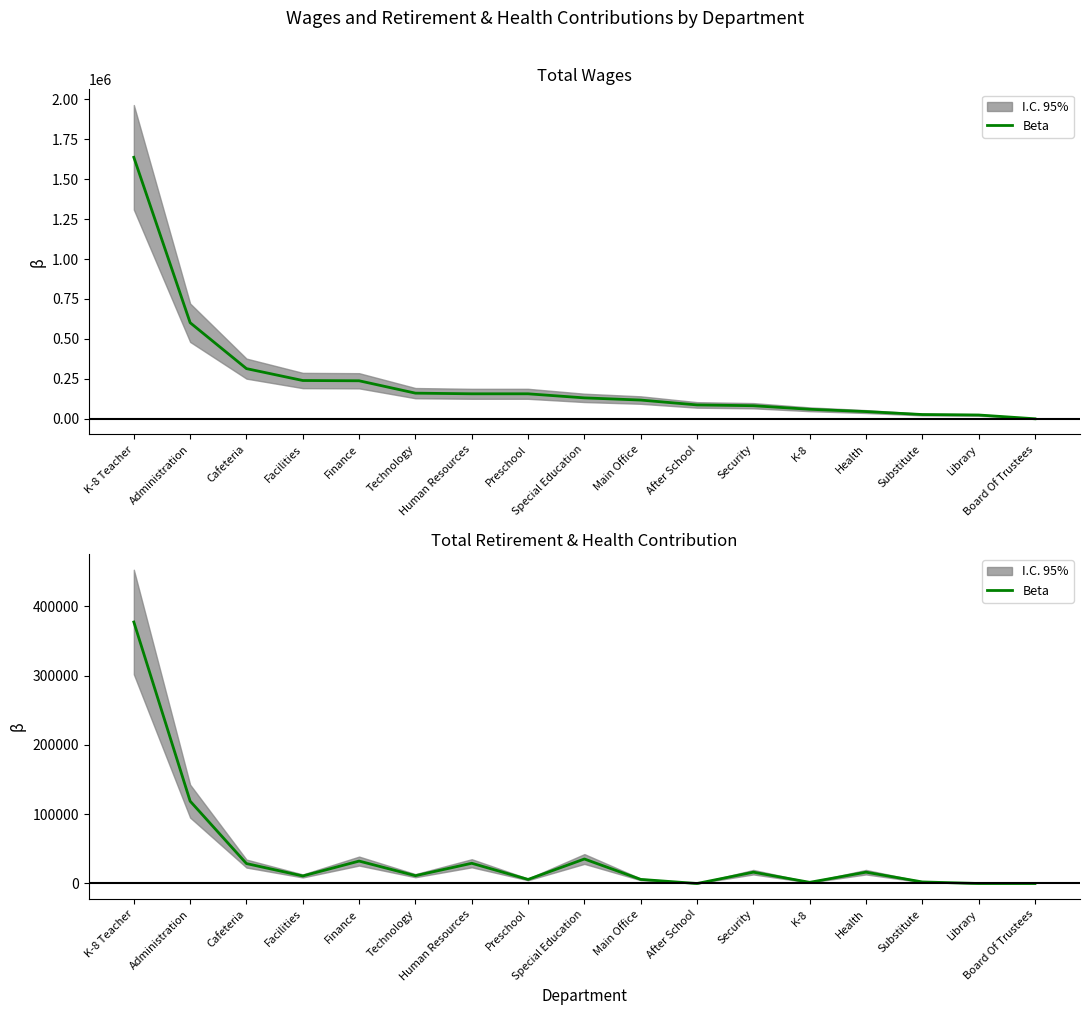

Which label corresponds to the smallest value in the chart?

After School